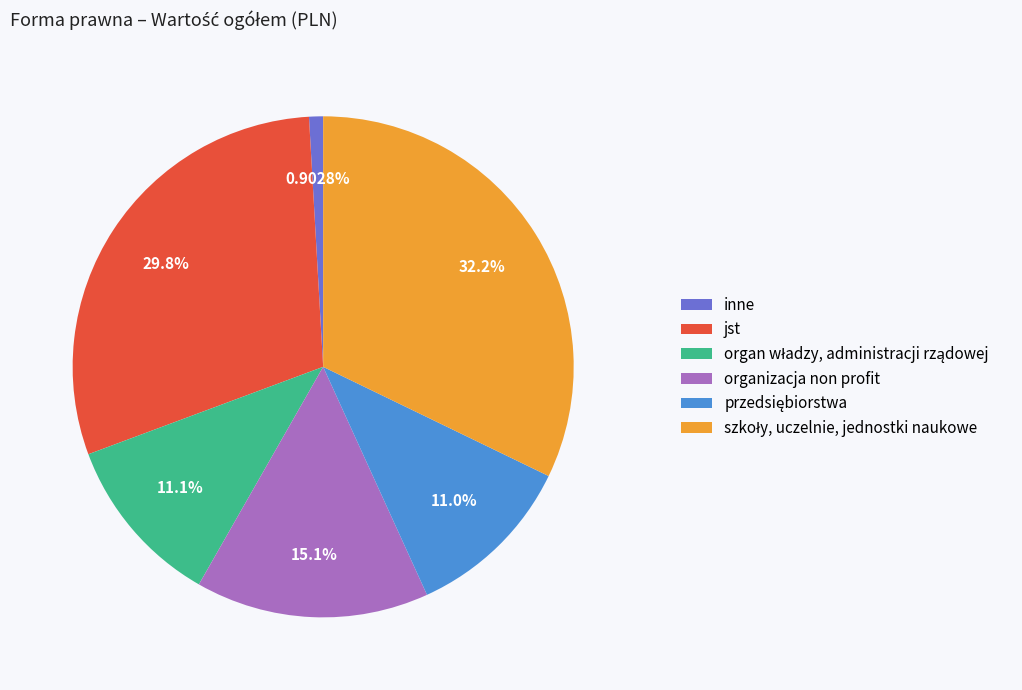

Which slice is the smallest?

inne